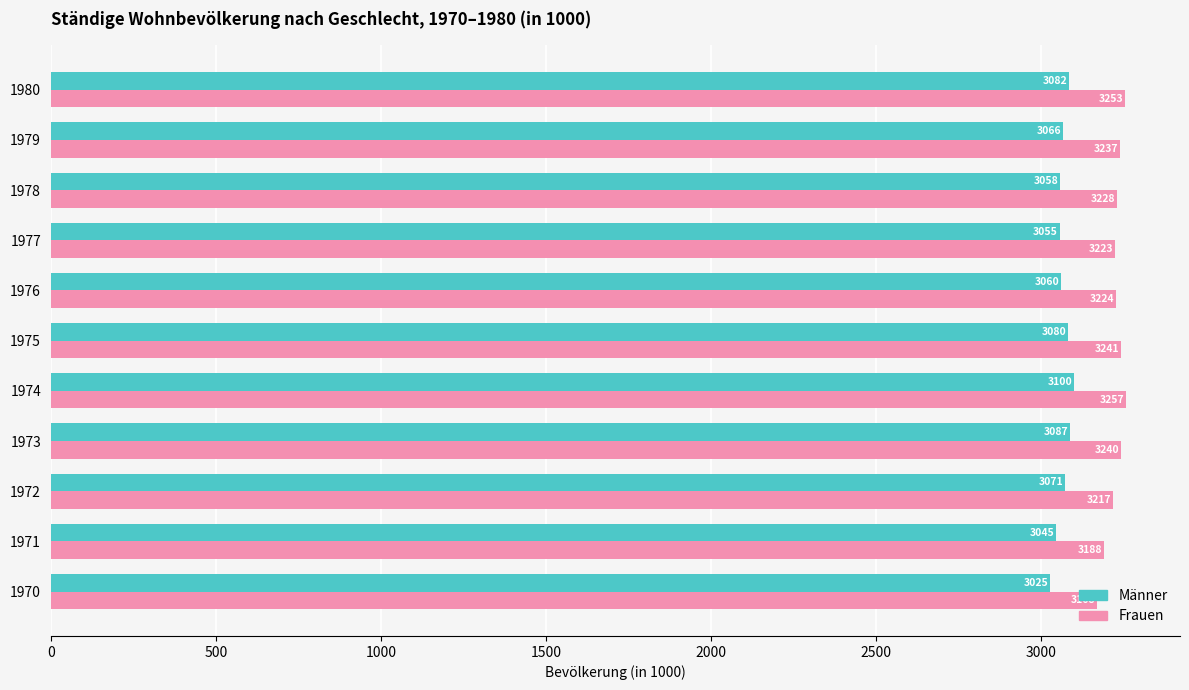

At which label is Frauen closest to 3212?

1972